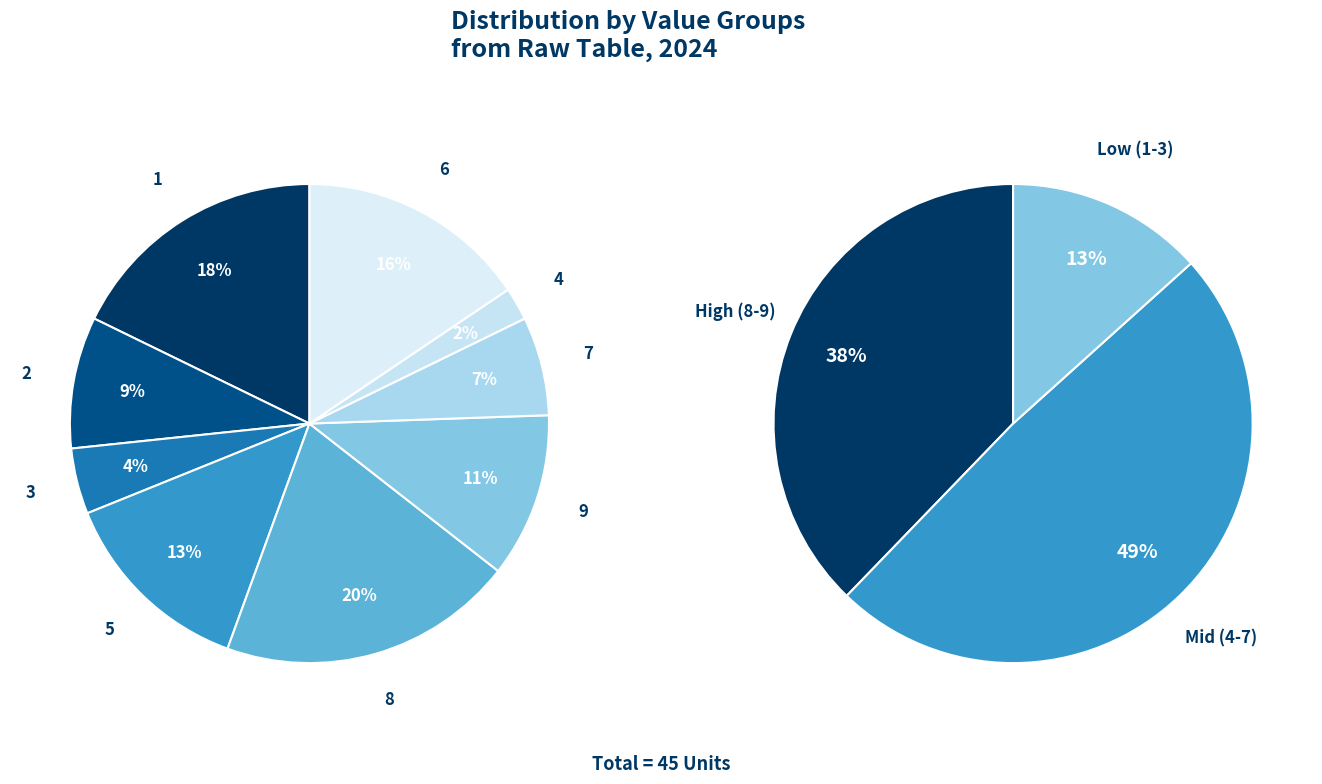

Does any single category account for the majority?

No